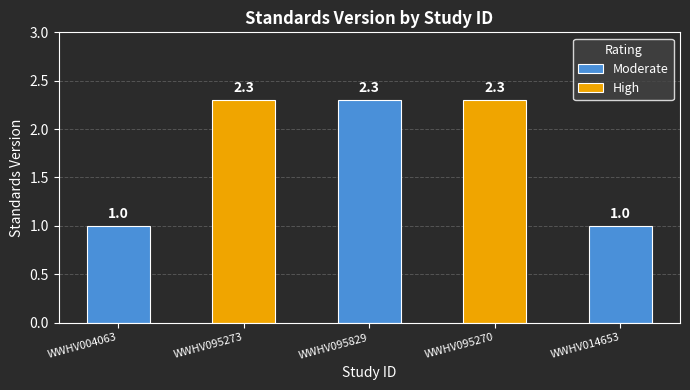

Reading left to right, what are all the values shown in this chart?

WWHV004063=1.0	WWHV095273=2.3	WWHV095829=2.3	WWHV095270=2.3	WWHV014653=1.0